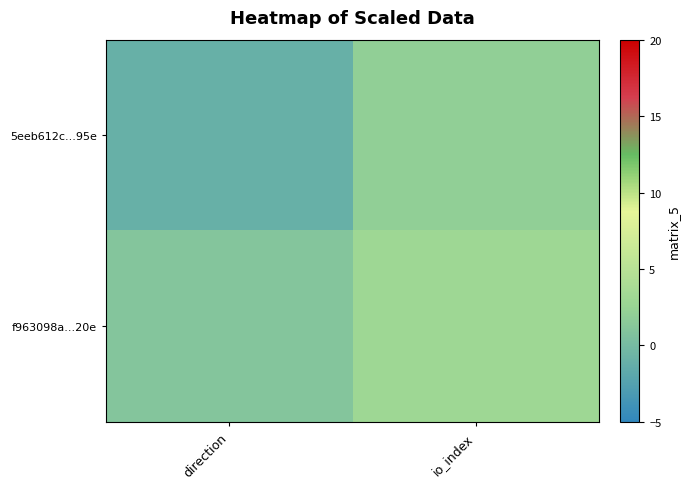

Reading right to left, transcribe all the data shown in this chart.

5eeb612c...95e: io_index=2	direction=-1
f963098a...20e: io_index=3	direction=1